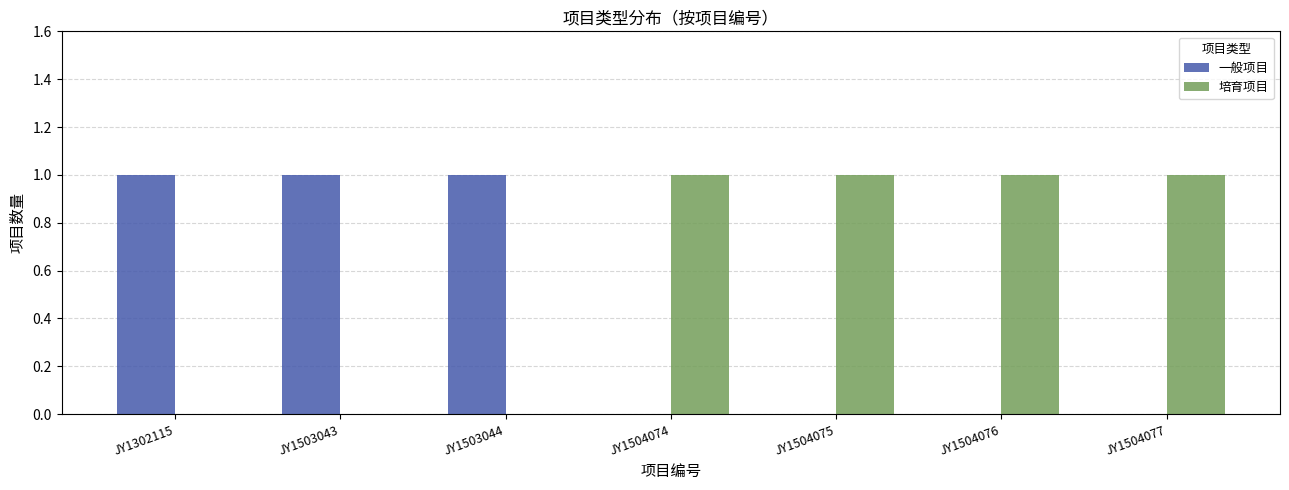

What is the sum of all 一般项目 values?

3